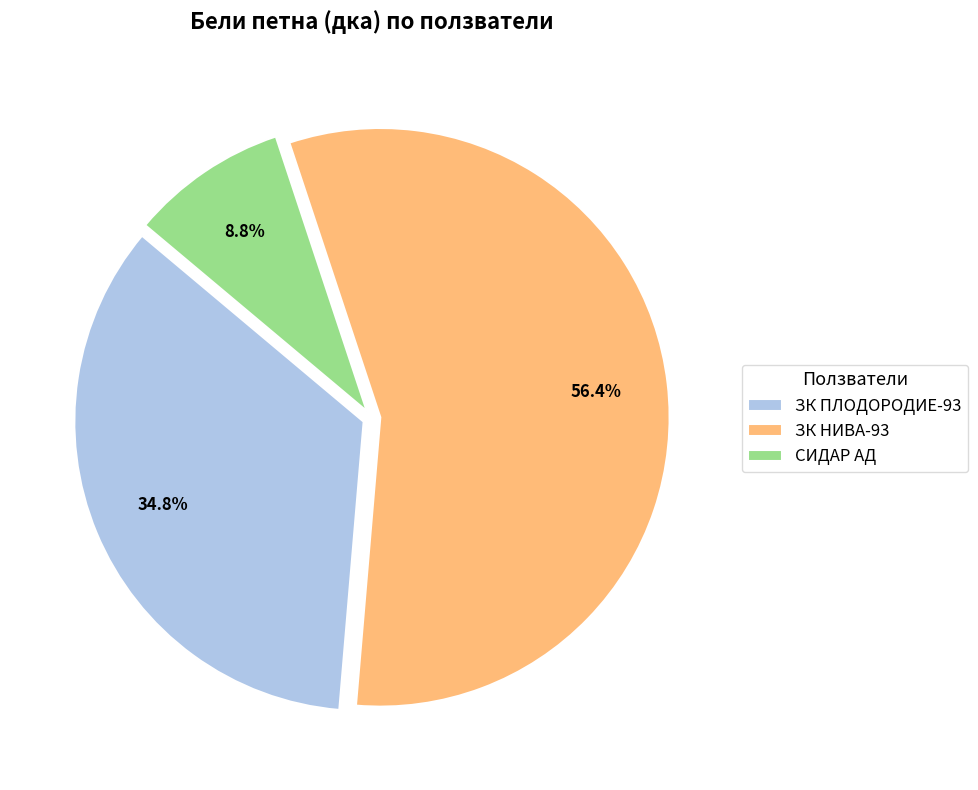

Which category has the biggest portion of the pie?

ЗК НИВА-93